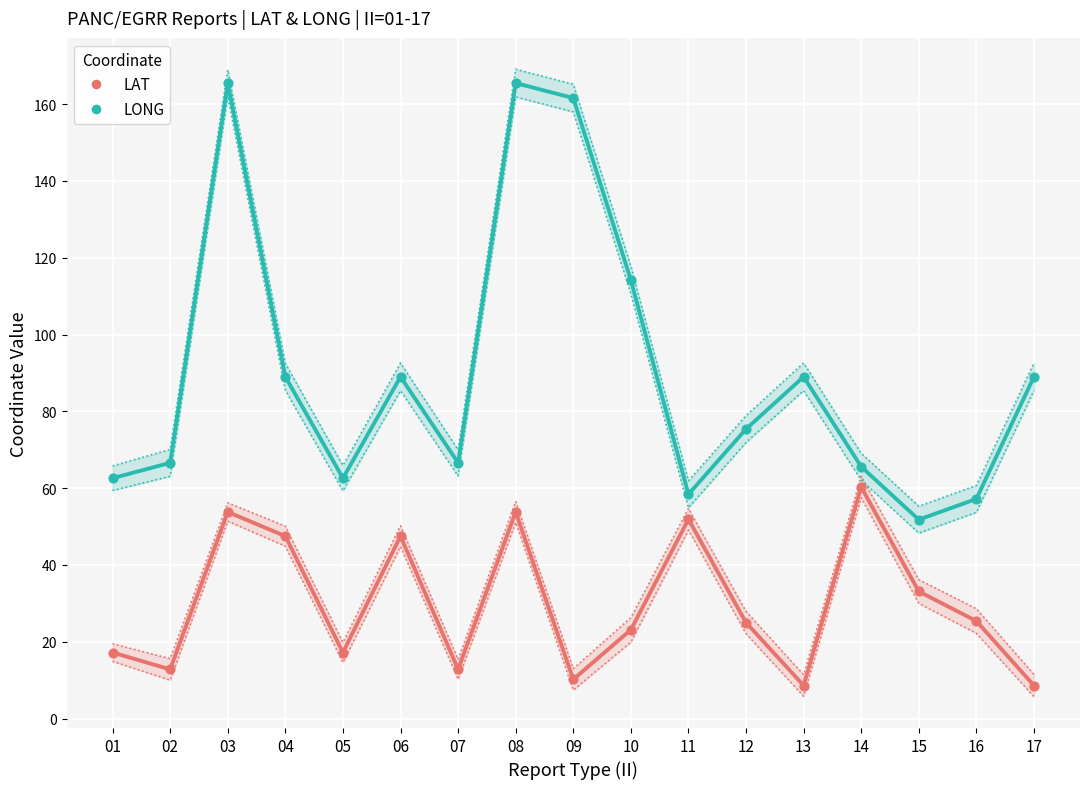

What are all the series names shown in the legend?

LAT, LONG